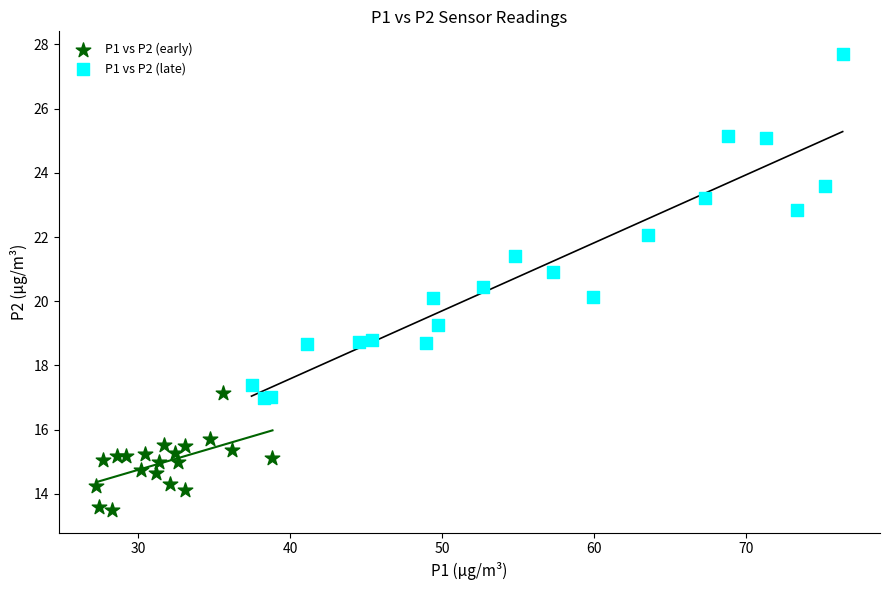

Which series has the largest Y range (max minus min)?

P1 vs P2 (late)